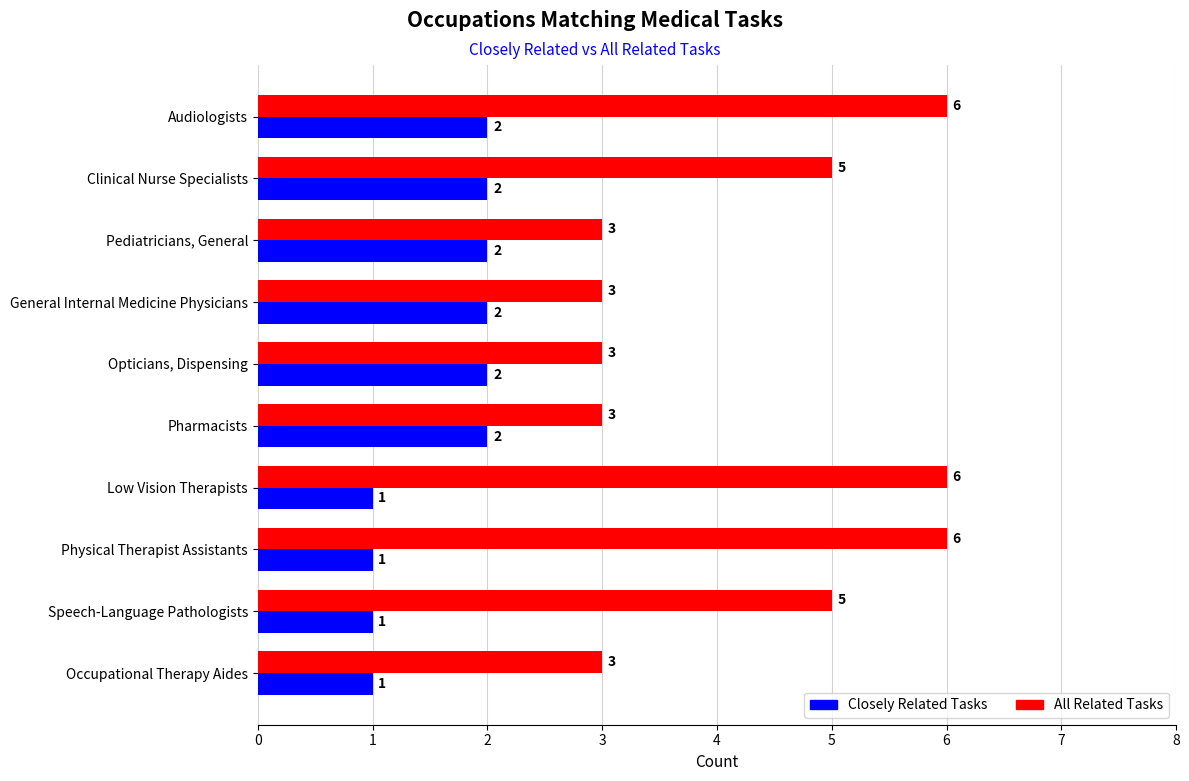

List the series in order of their overall mean, lowest first.

Closely Related Tasks, All Related Tasks